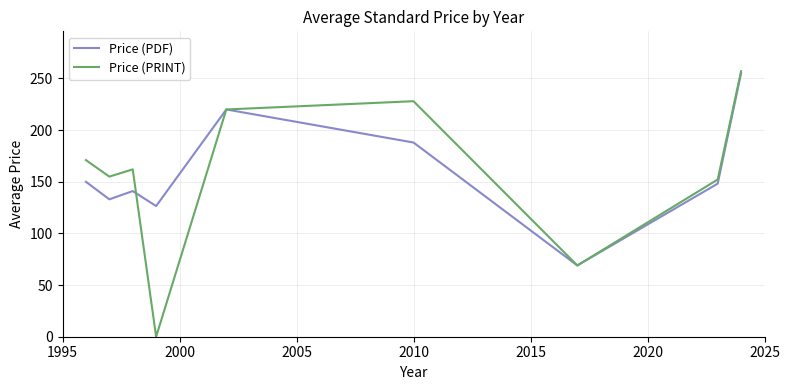

How many positive values does the Price (PRINT) series have?

8